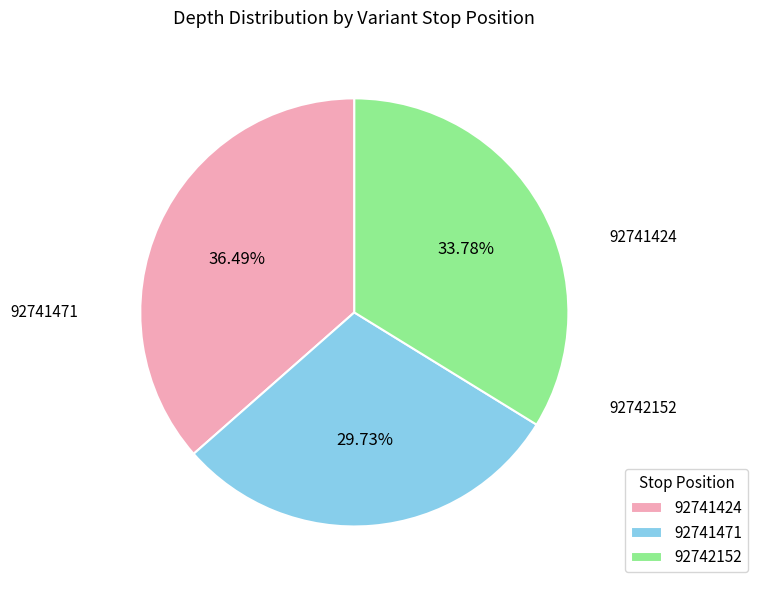

Is there a majority slice in this chart?

No